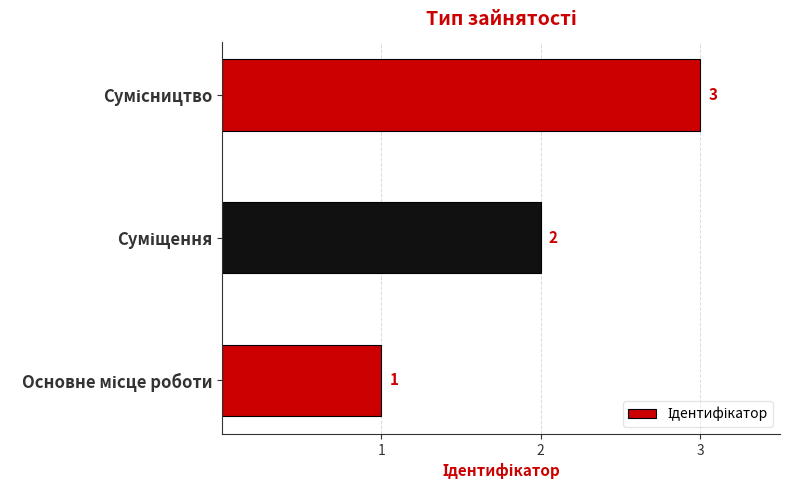

How many values are between 1 and 3?

3